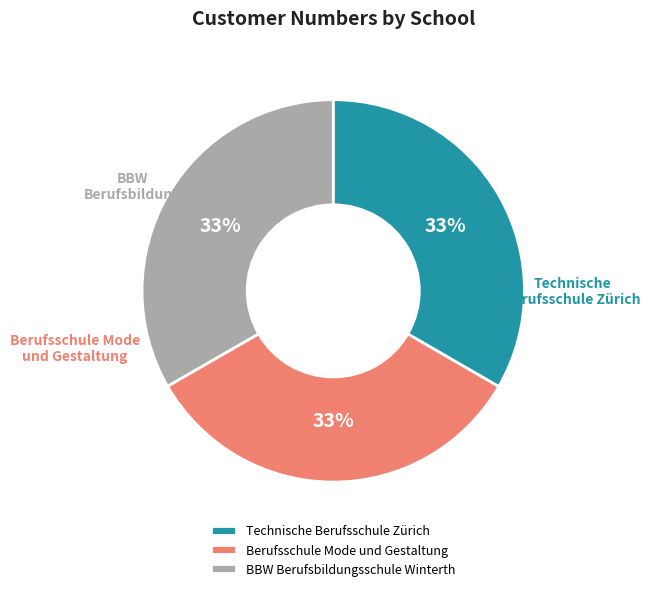

What is the largest slice in the pie chart?

Technische Berufsschule Zürich